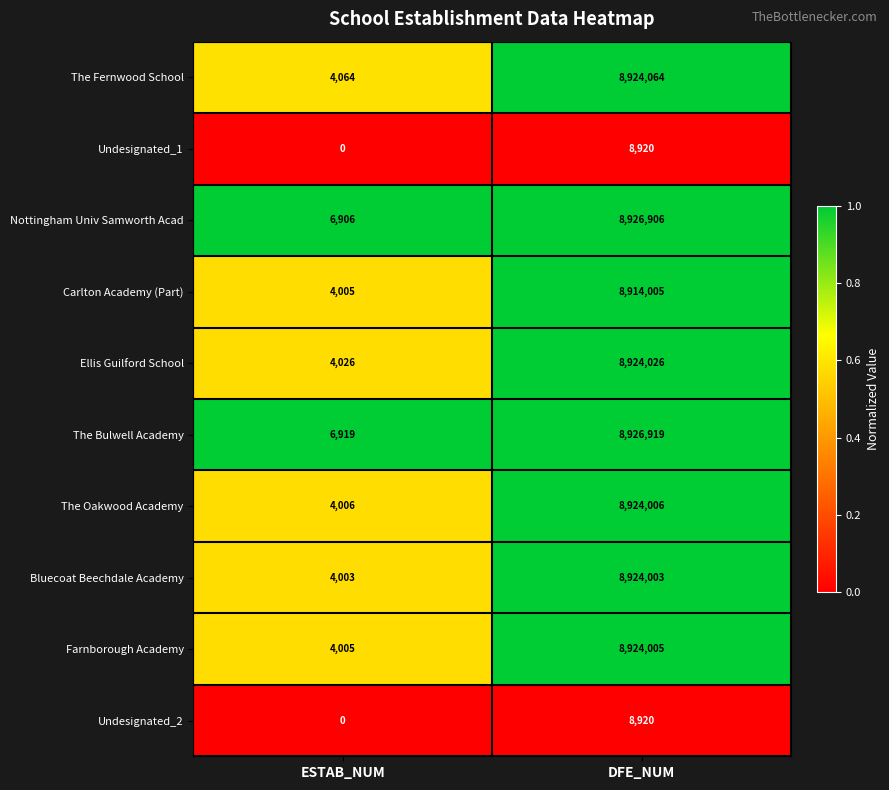

Read the The Fernwood School value at DFE_NUM.

8924064